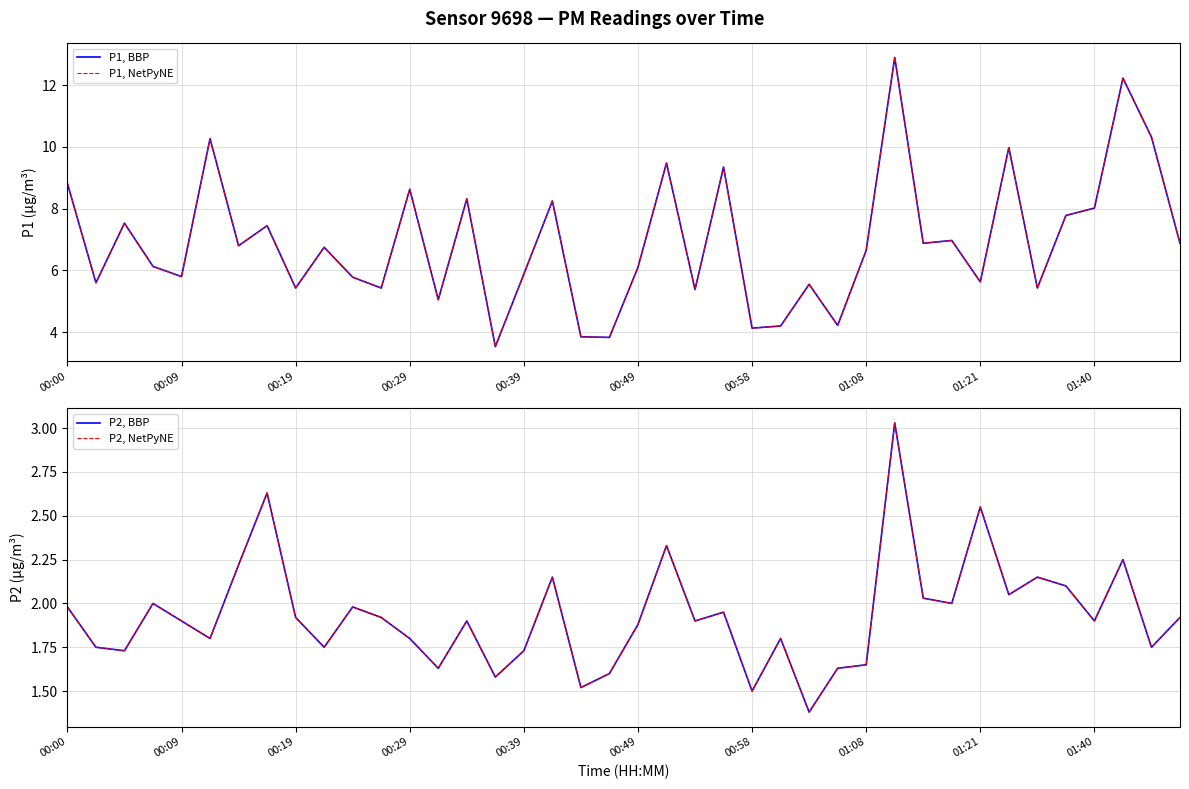

What is the average value of the P1, NetPyNE series?

6.9